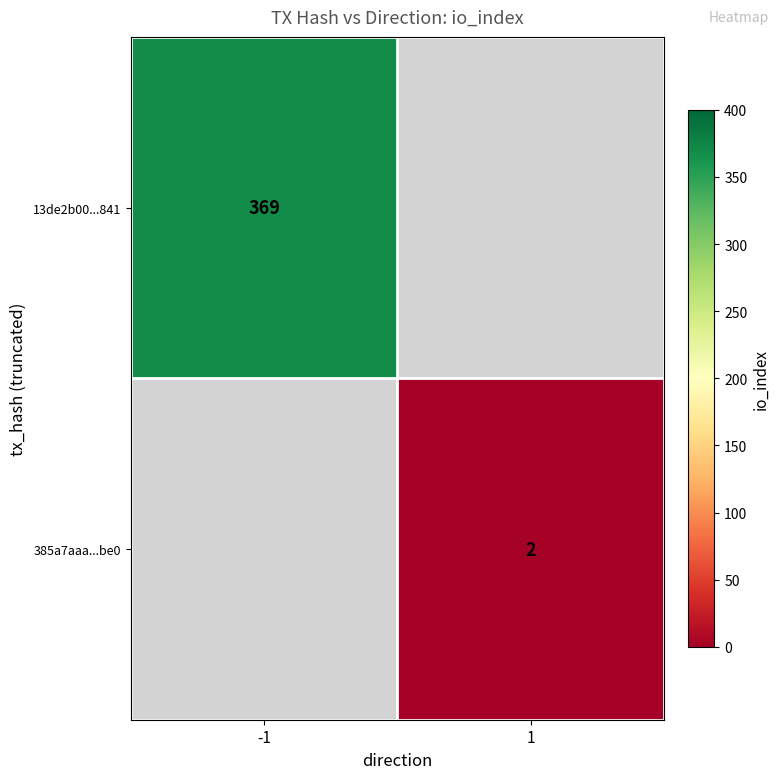

The value of 385a7aaa...be0 at 1 is 2. True or false?

True